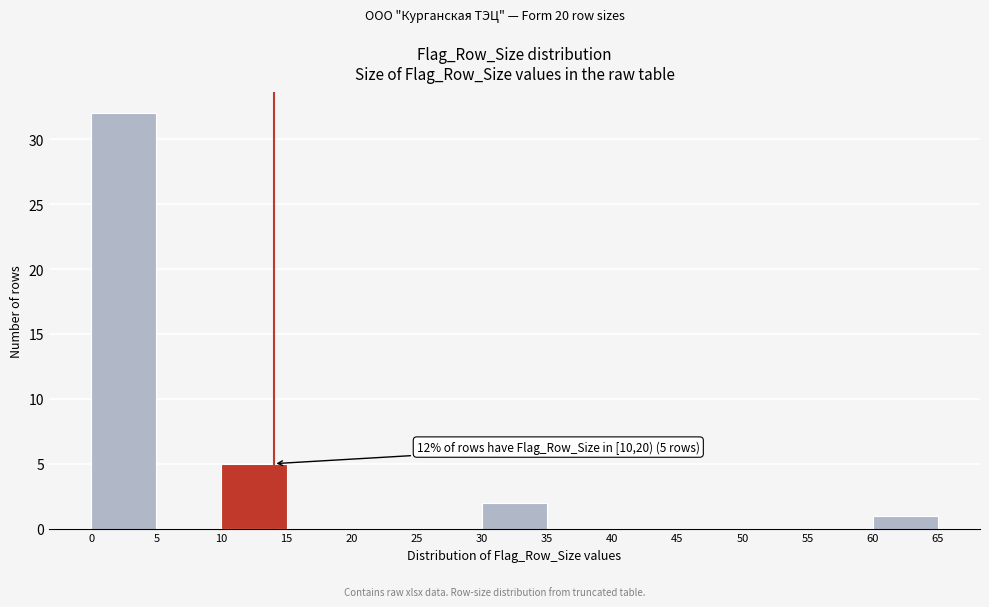

Over which range of the x-axis is the bar tallest?

0 to 5